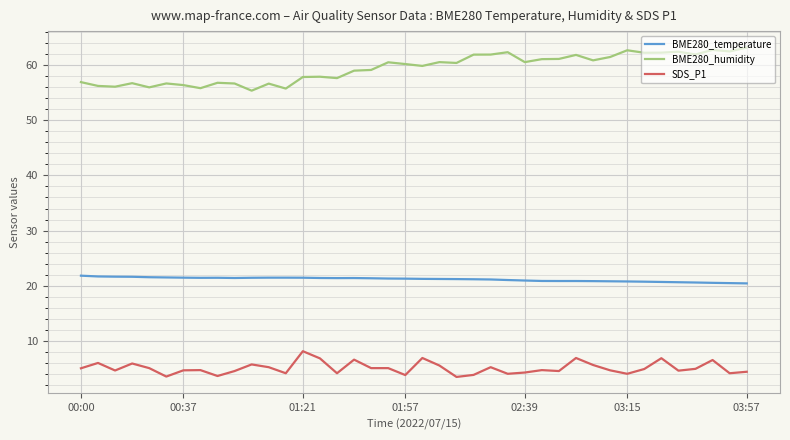

True or false: BME280_temperature and SDS_P1 cross at least once.

False